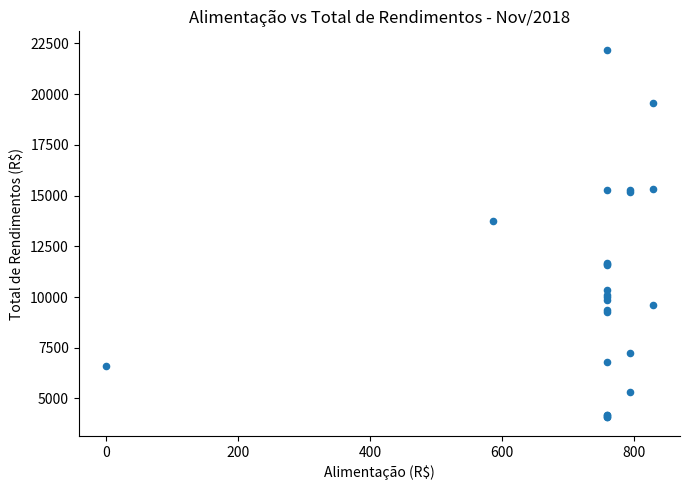

What Y value in the scatter plot is closest to 13125?

13744.3